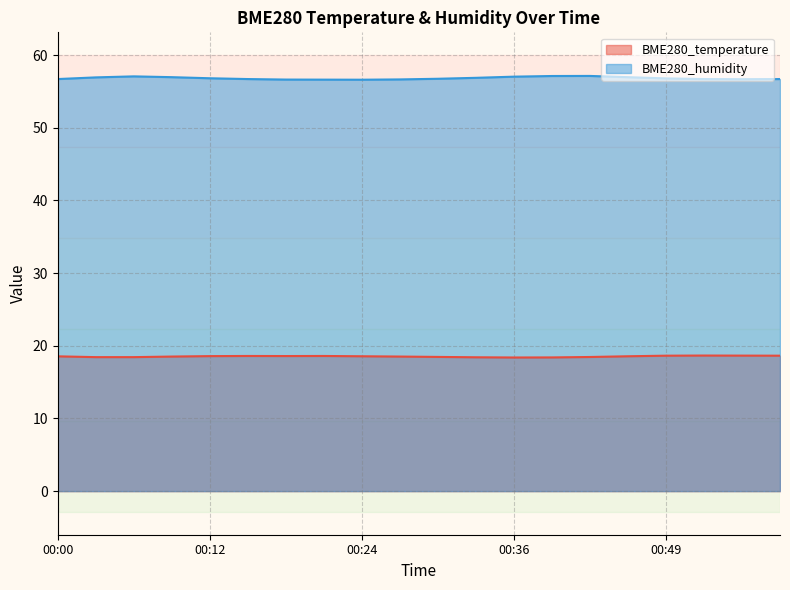

What is the lowest value of the BME280_temperature series?

18.4